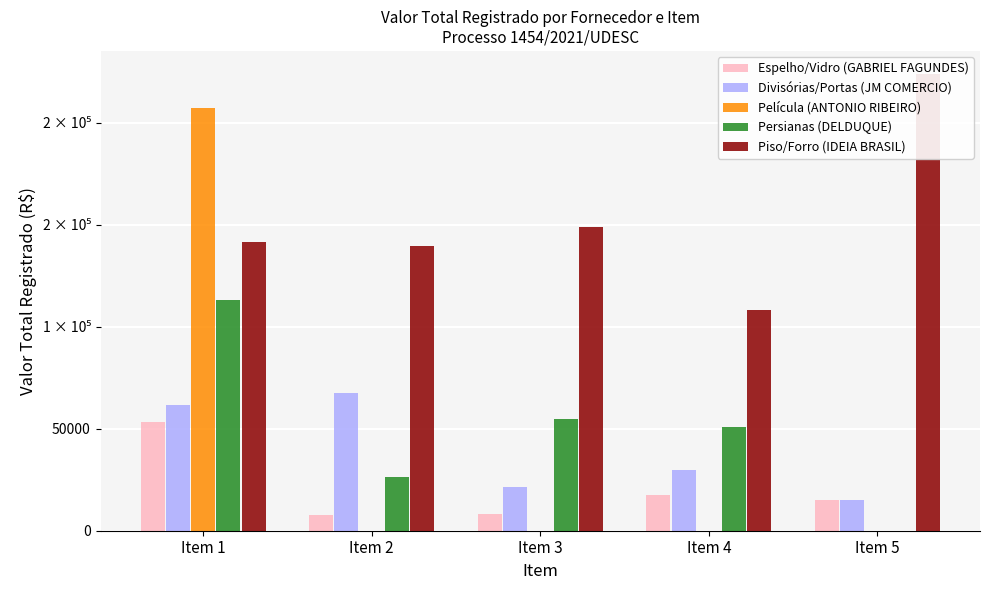

What are all the series names shown in the legend?

Espelho/Vidro (GABRIEL FAGUNDES), Divisórias/Portas (JM COMERCIO), Película (ANTONIO RIBEIRO), Persianas (DELDUQUE), Piso/Forro (IDEIA BRASIL)